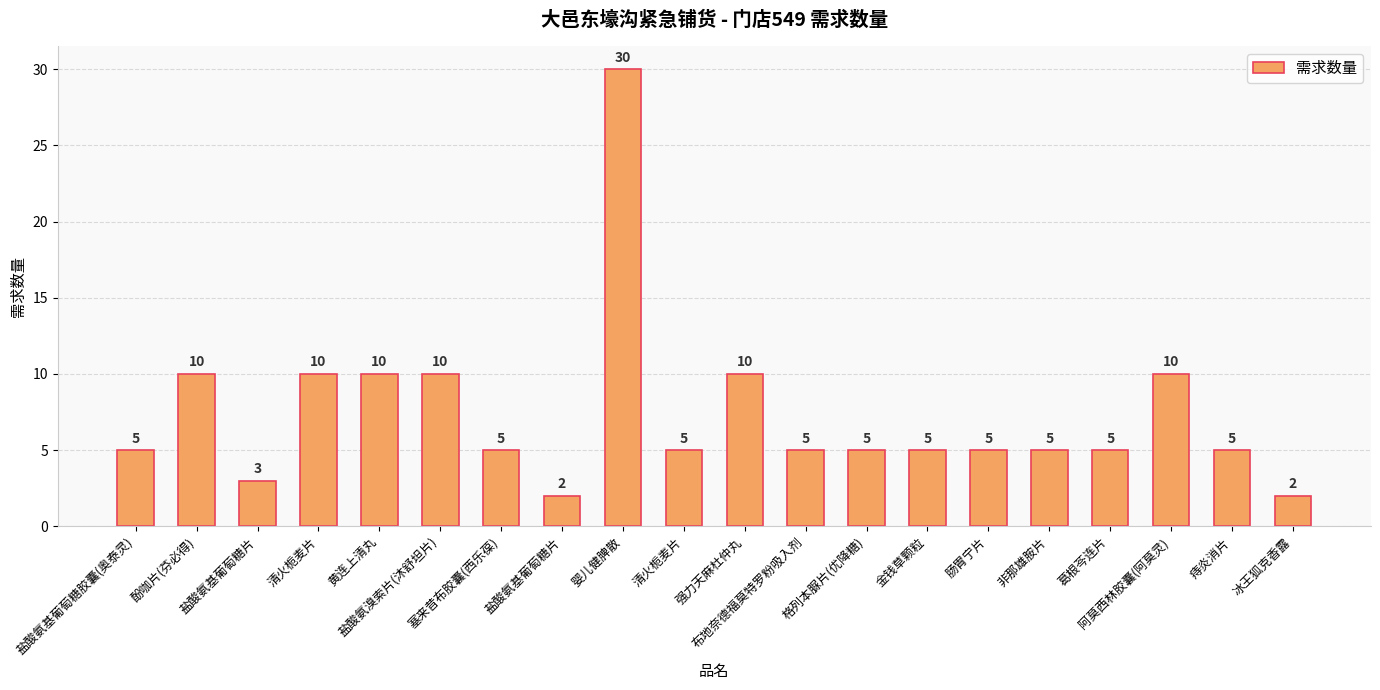

What is the smallest value displayed?

2